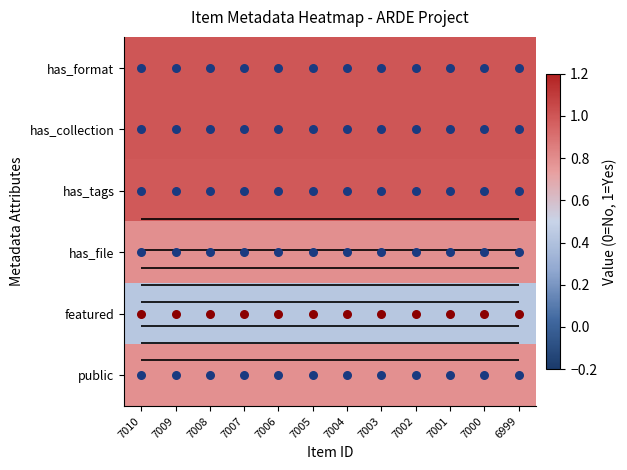

At which category is the sum across all series the highest?

7010